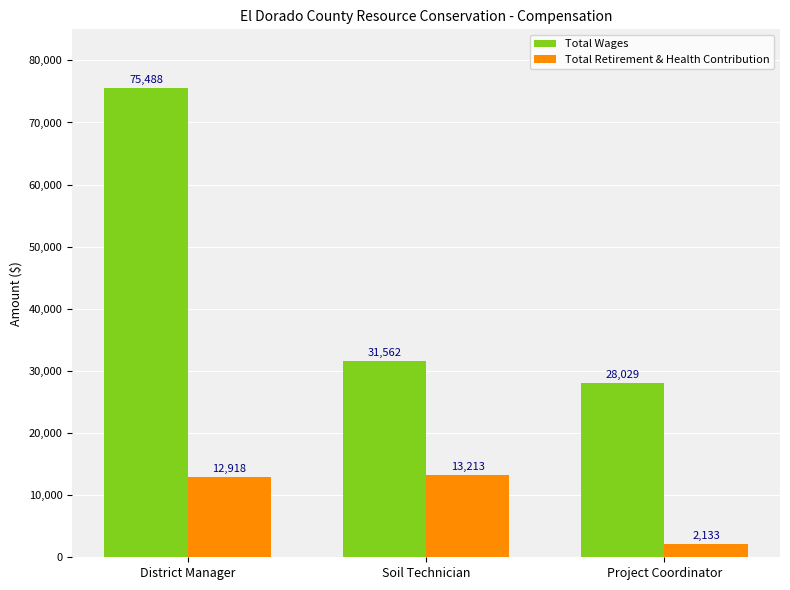

Is it true that Total Wages equals 55700 at Soil Technician?

False